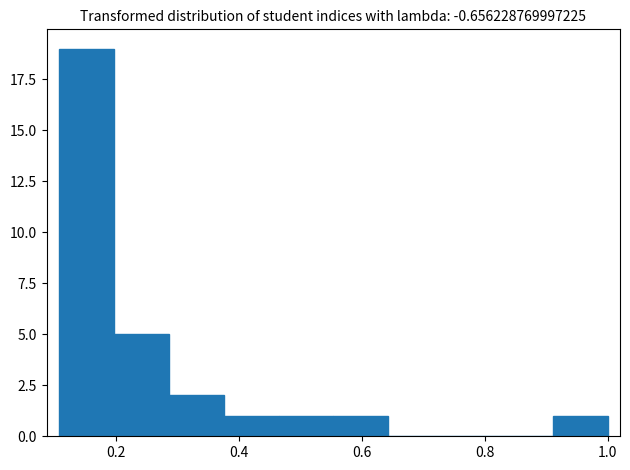

Reading left to right, list every bar in this chart as the range it spans on the x-axis followed by its height. Neither the bar edges nor the heights are printed on the chart, so give them approximately, as read against the axes.

0.10 to 0.20: 19
0.20 to 0.28: 5
0.28 to 0.38: 2
0.38 to 0.46: 1
0.46 to 0.56: 1
0.56 to 0.64: 1
0.64 to 0.74: 0
0.74 to 0.82: 0
0.82 to 0.92: 0
0.92 to 1.00: 1